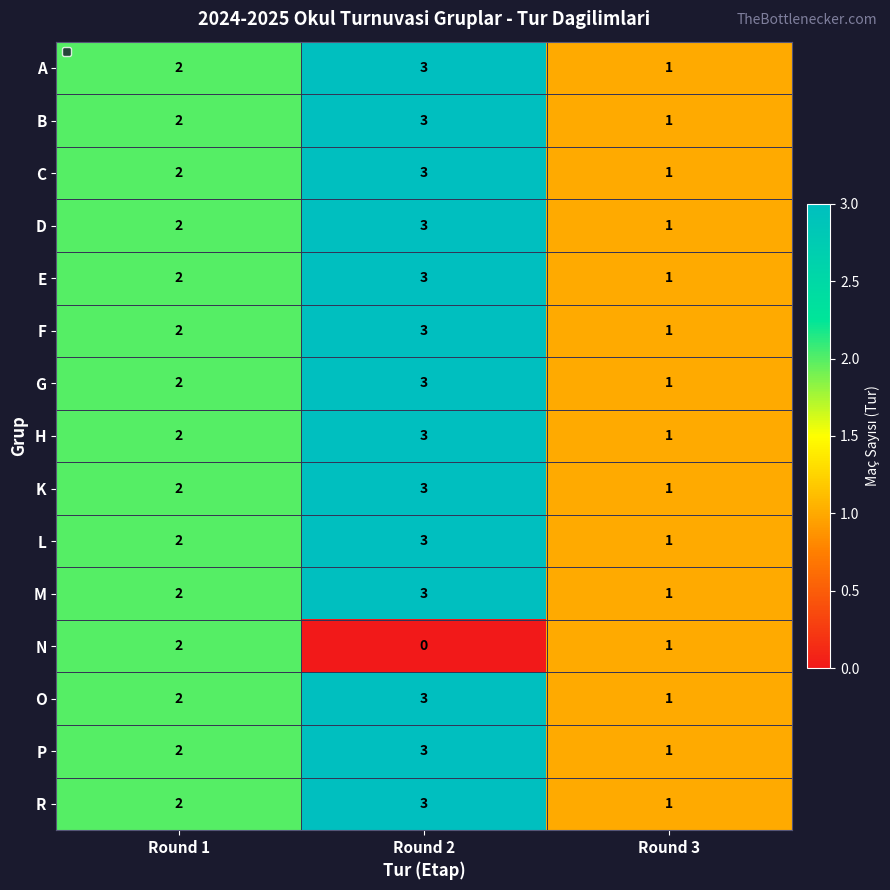

Rank the categories by H value from lowest to highest.

Round 3, Round 1, Round 2